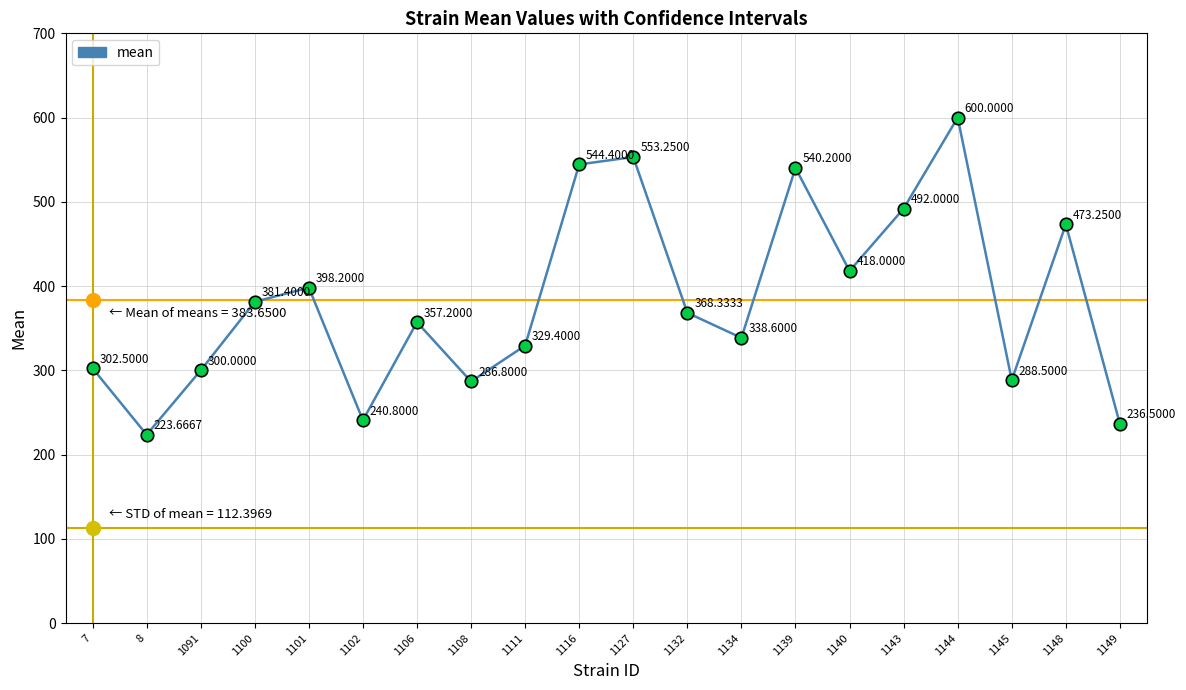

What is the value of the 16th point from the left?

492.0